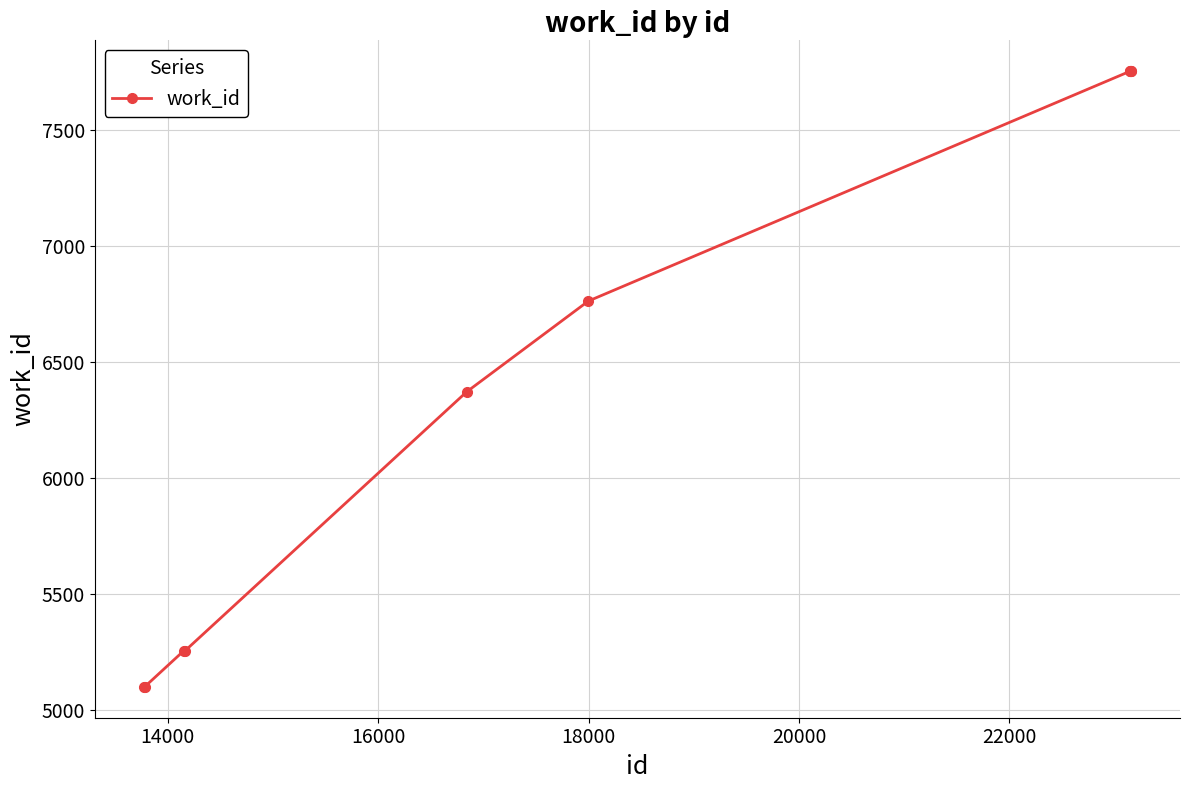

How many data points are less than 6761?

5